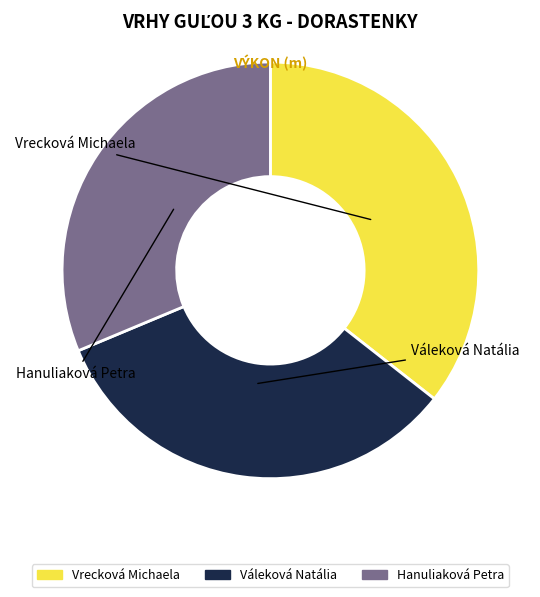

What is the change in value from Vrecková Michaela to Hanuliaková Petra?

-1.7